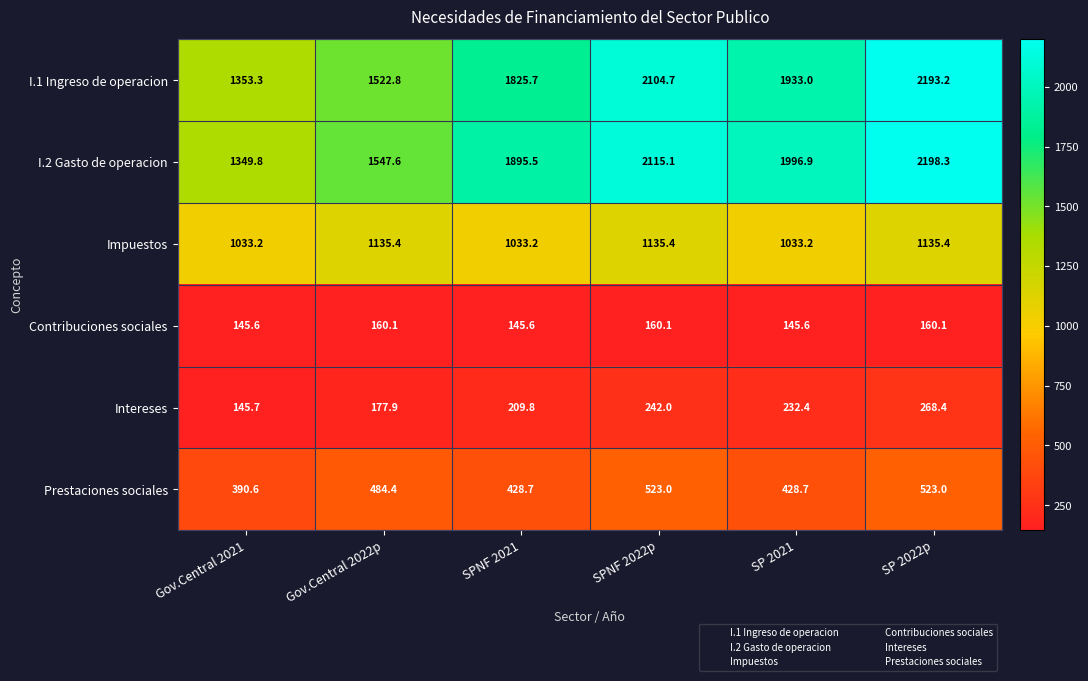

What is the approximate value of I.1 Ingreso de operacion at SPNF 2022p?

2104.7